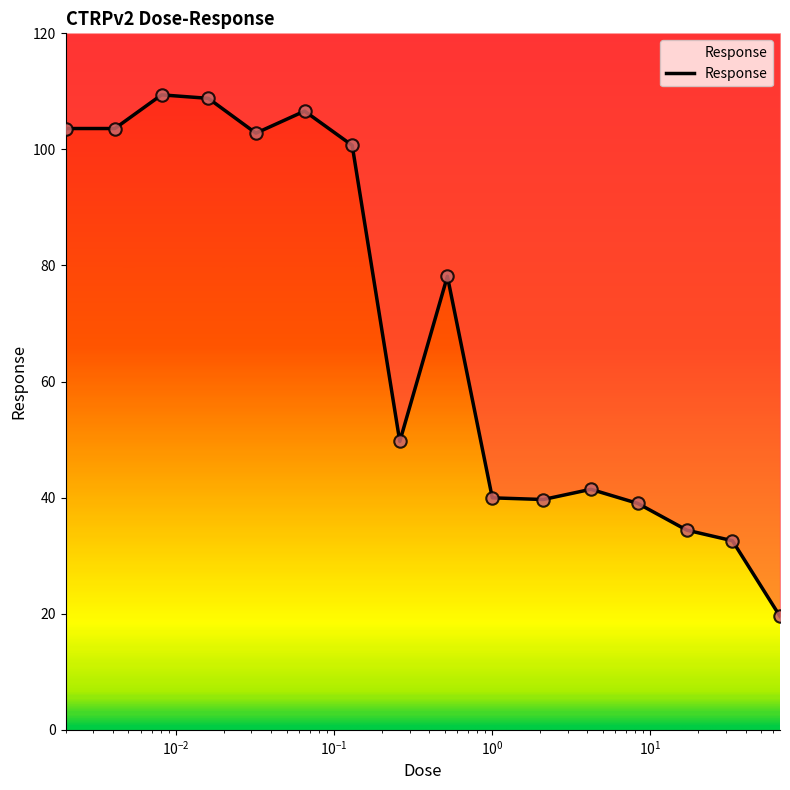

What is the change in value from 0.016 to 0.032?

-6.0